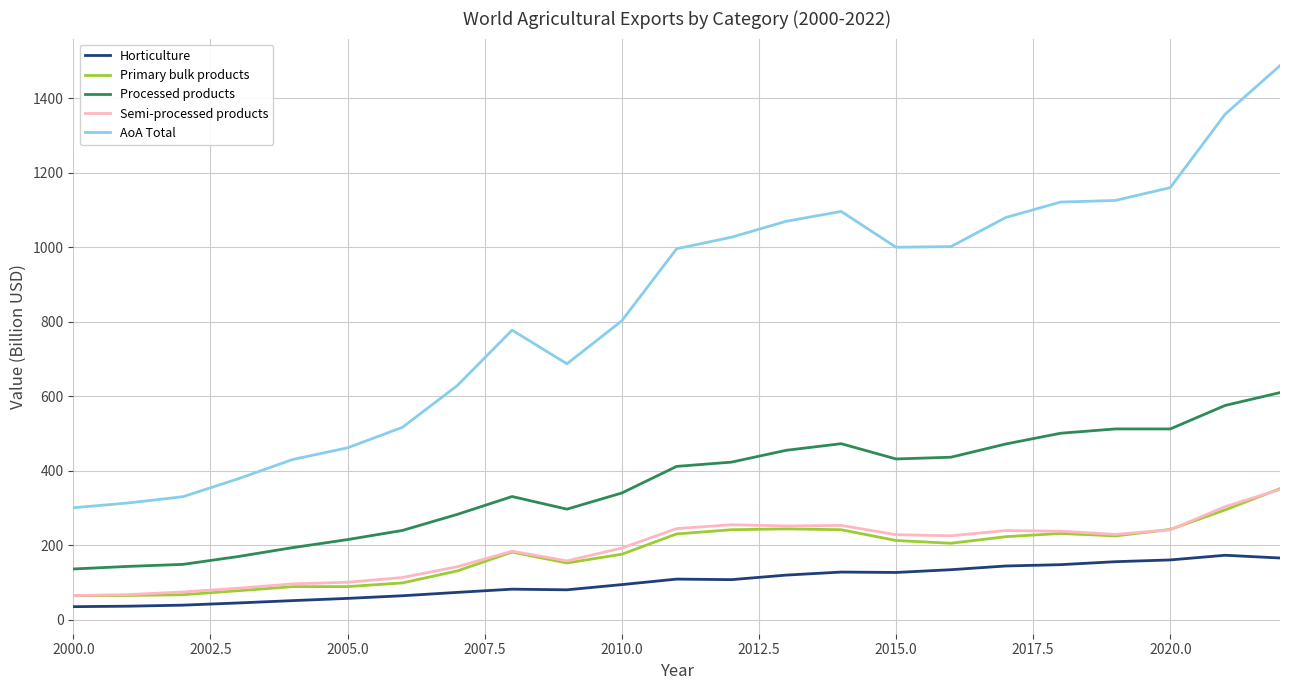

What is the maximum value for Semi-processed products?

349.5